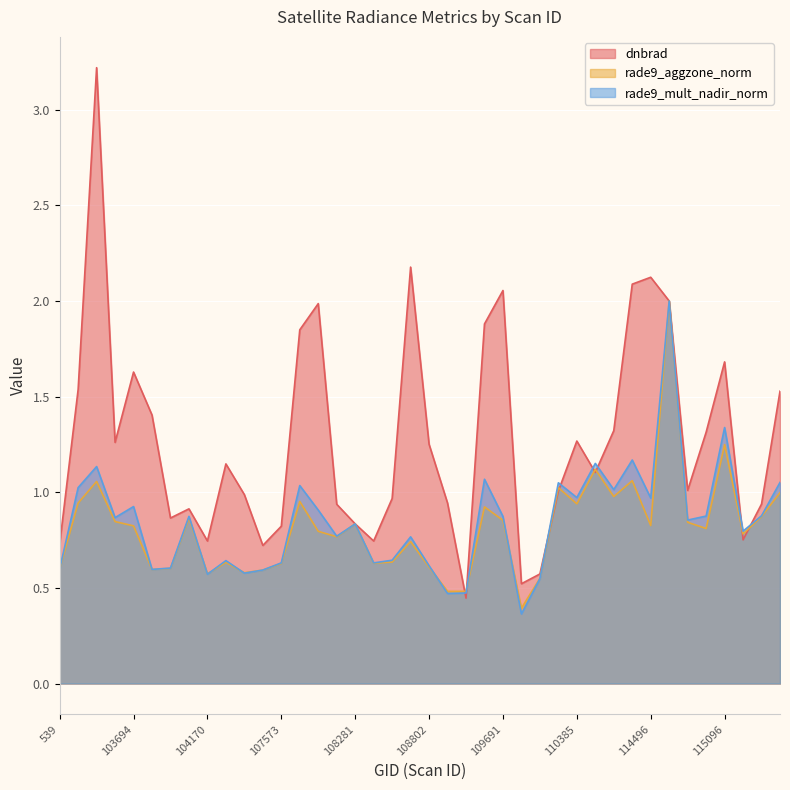

What is the difference between the dnbrad values at 114731 and 107744?

0.2